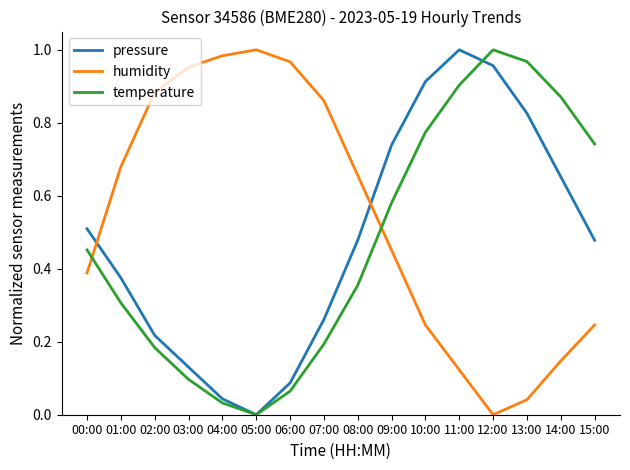

Rank the categories by temperature value from lowest to highest.

05:00, 04:00, 06:00, 03:00, 02:00, 07:00, 01:00, 08:00, 00:00, 09:00, 15:00, 10:00, 14:00, 11:00, 13:00, 12:00